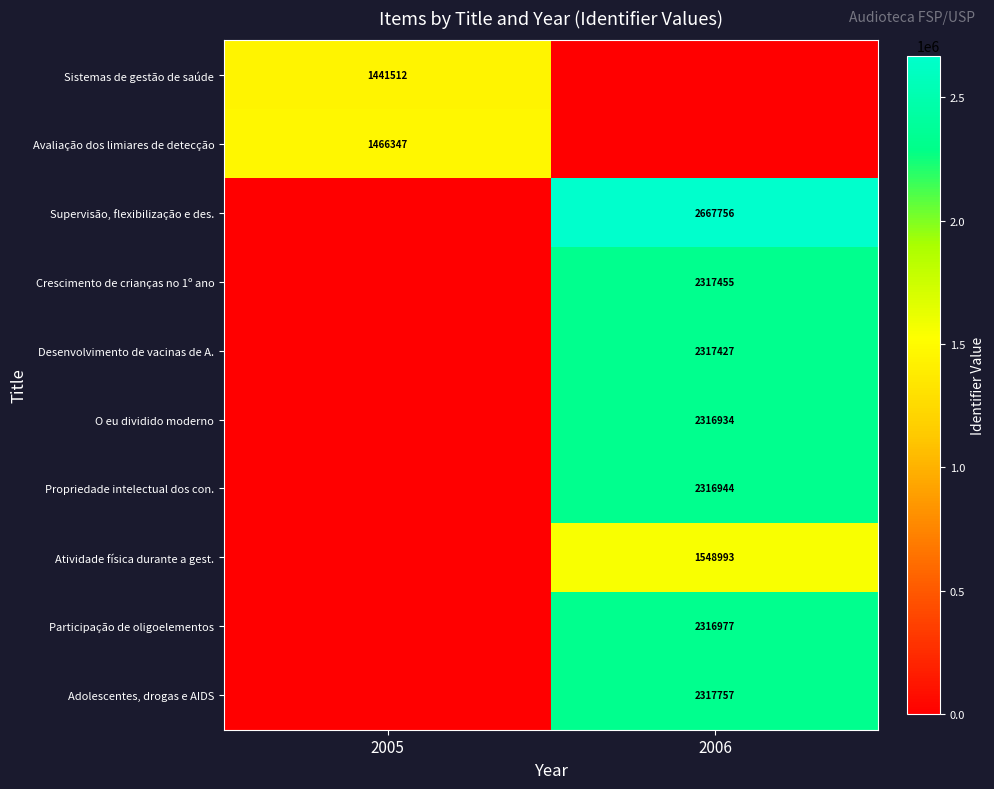

The Desenvolvimento de vacinas de A. series shows 2317427 at 2006. True or false?

True